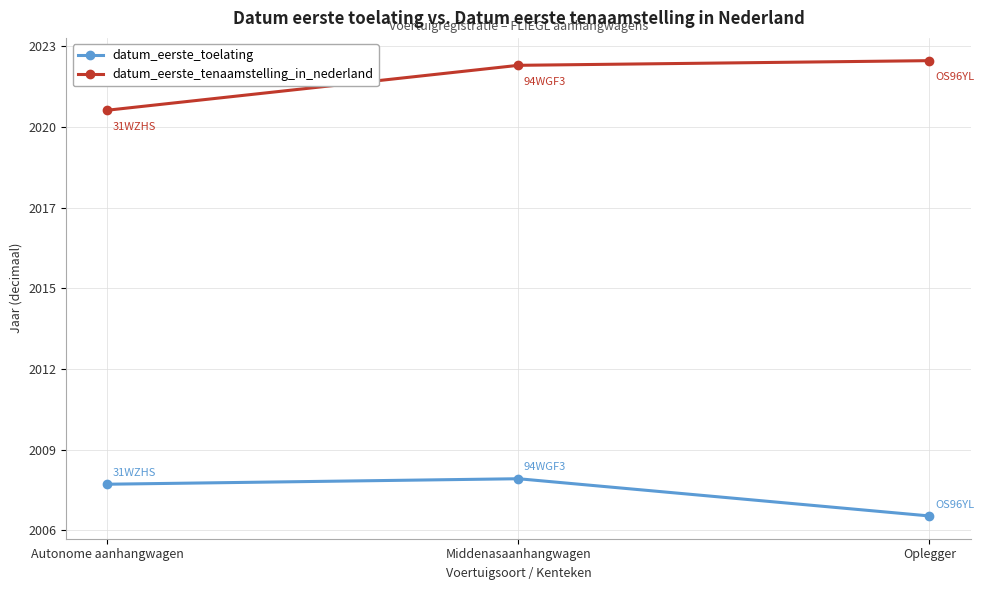

Is this an area chart (filled region under the line)?

No